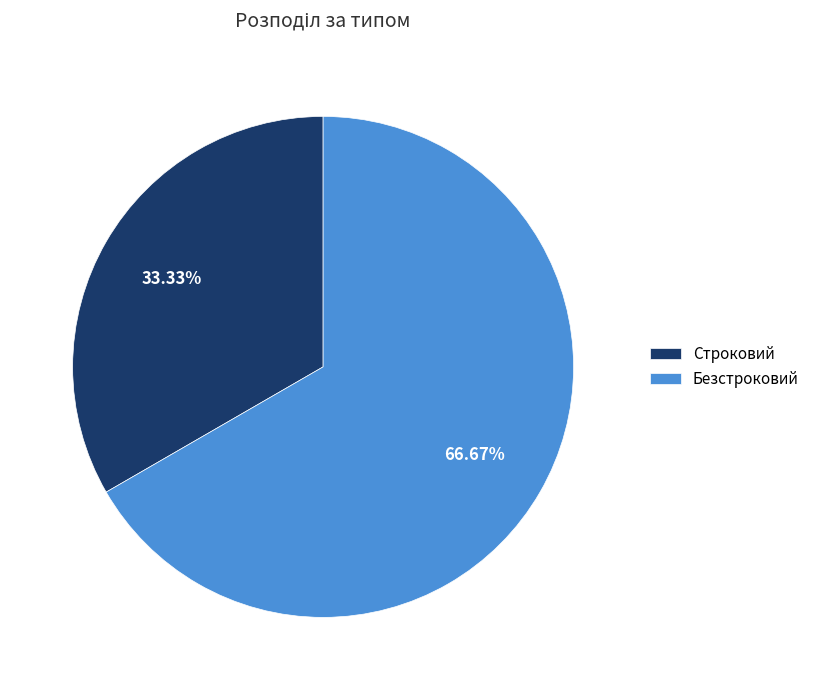

To the nearest percent, what portion does Безстроковий represent?

67%